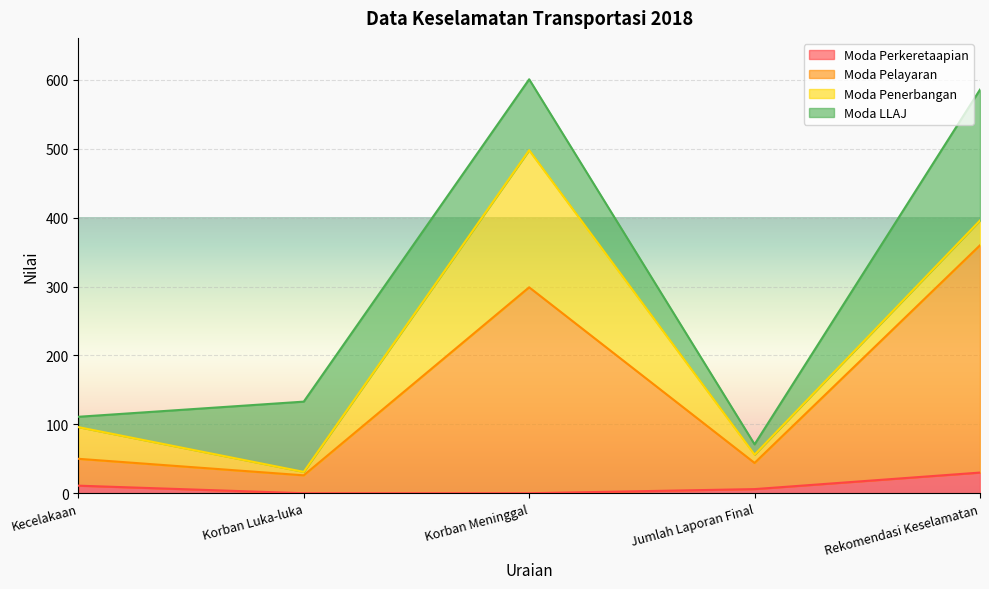

Is it true that Moda Pelayaran equals 360 at Rekomendasi Keselamatan?

True